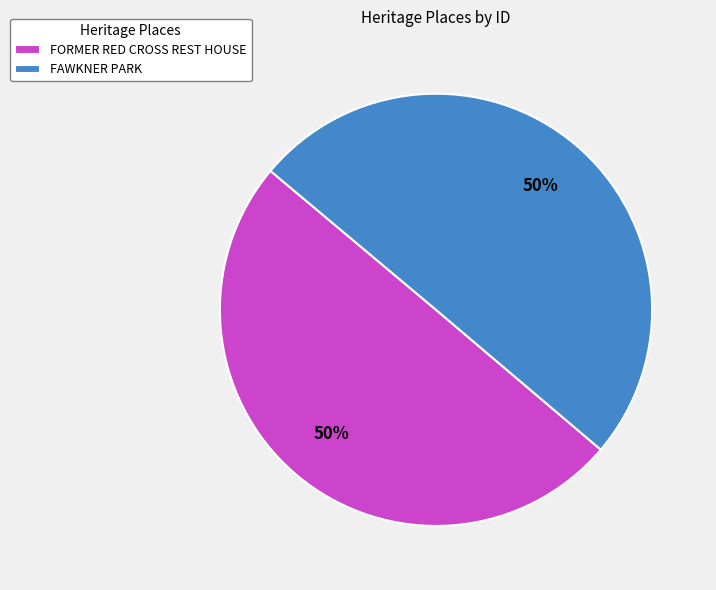

To the nearest percent, what portion does FAWKNER PARK represent?

50%